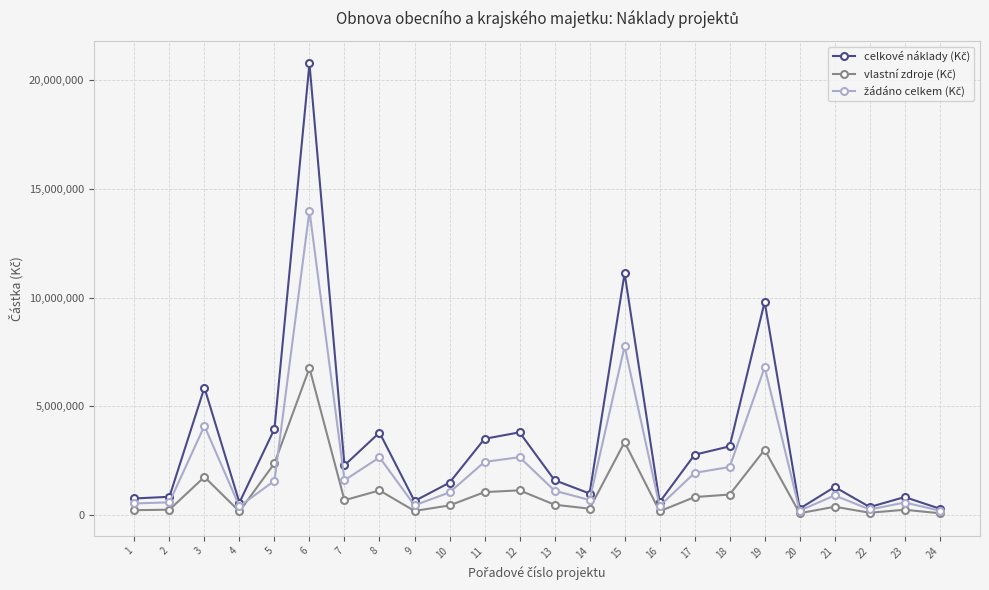

At which category is the sum across all series the highest?

6